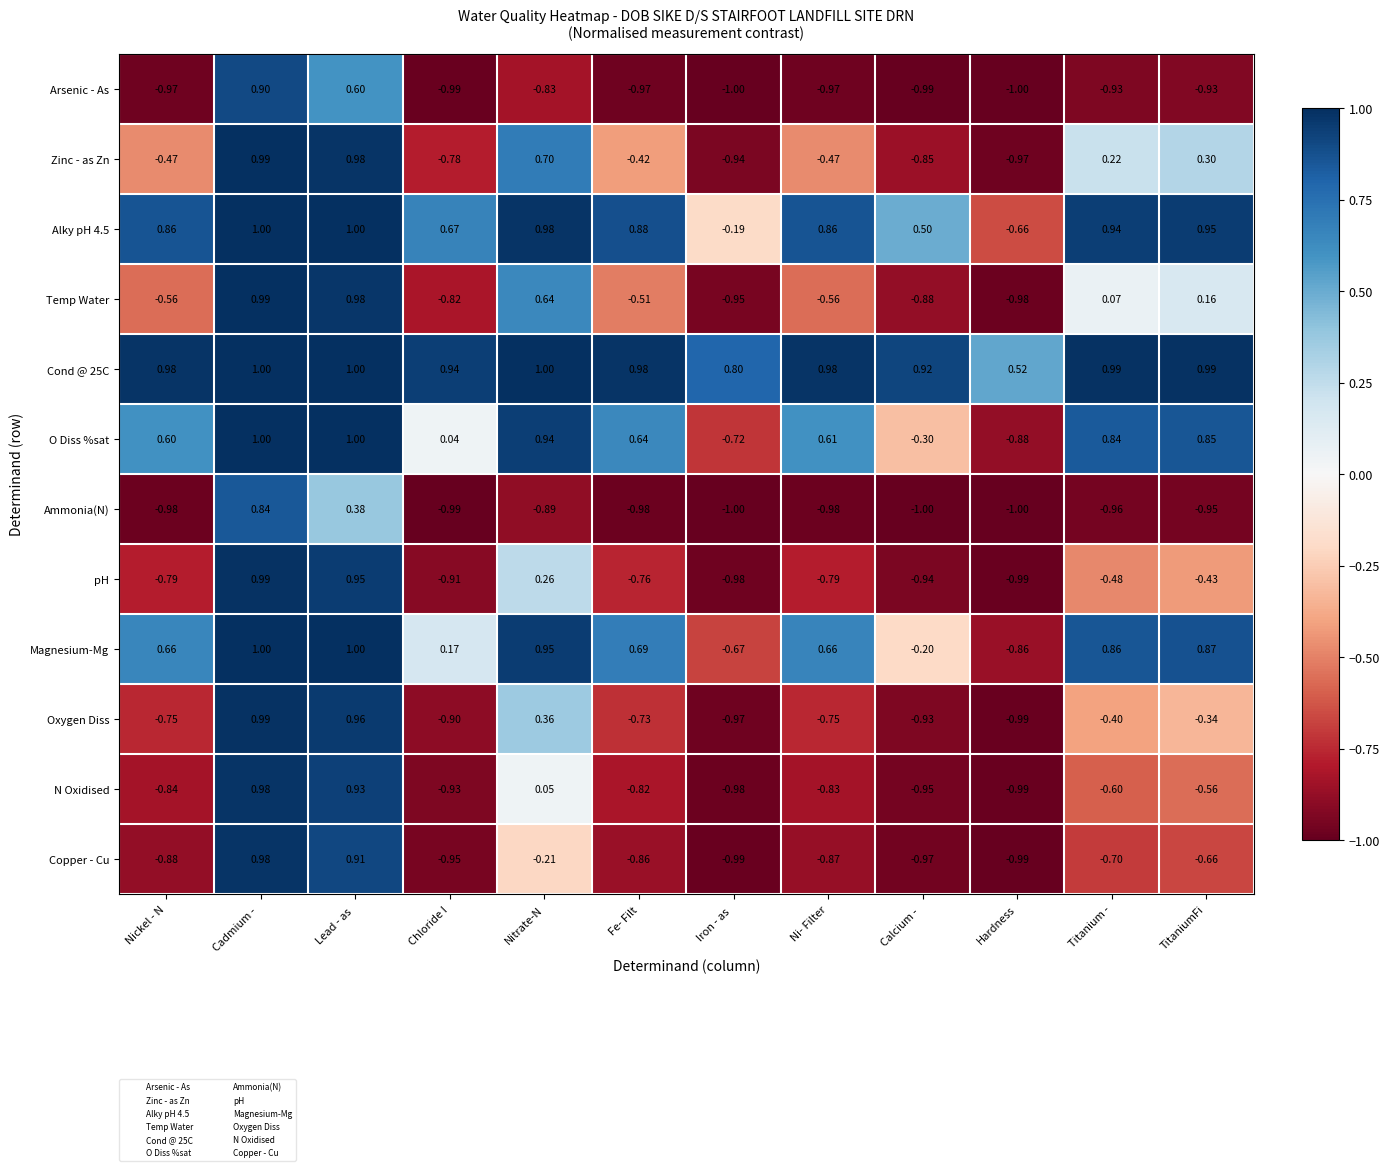

At which category is the sum across all series the highest?

Cadmium - 